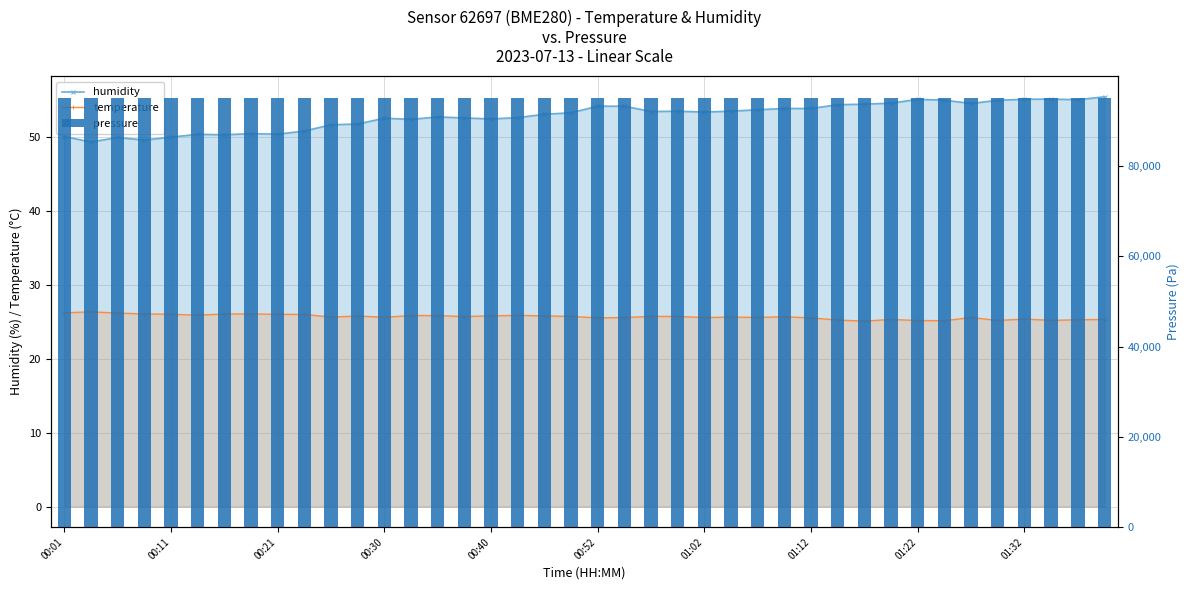

What is the difference between the highest and lowest values at 22?

95036.5